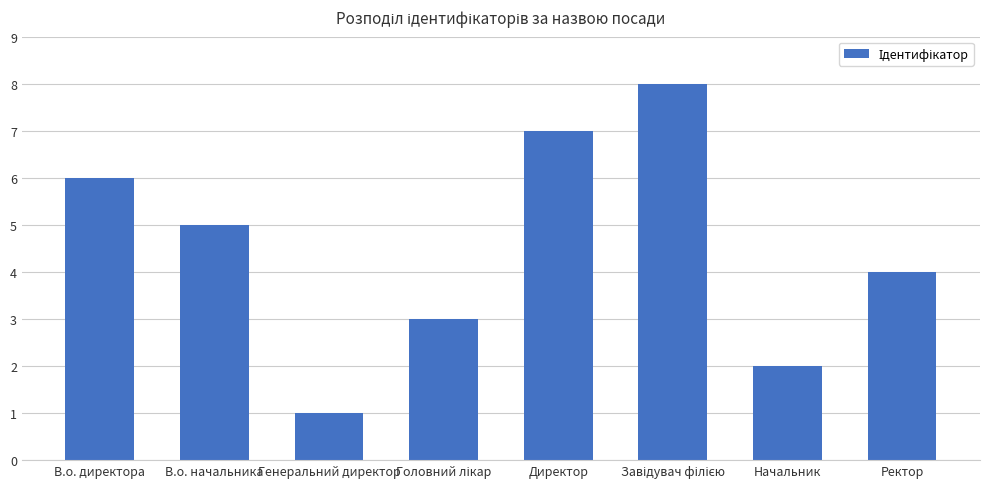

Are the bars horizontal?

No